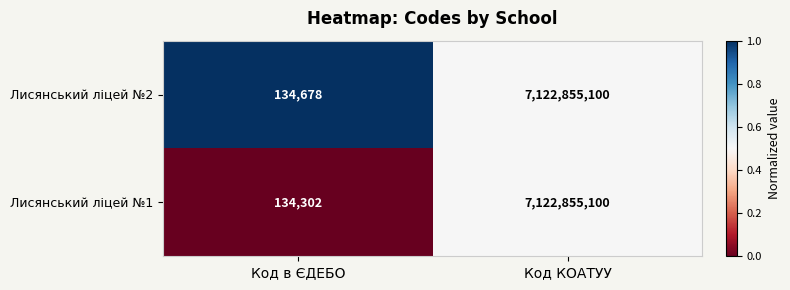

Which series has the largest total across all categories?

Лисянський ліцей №2